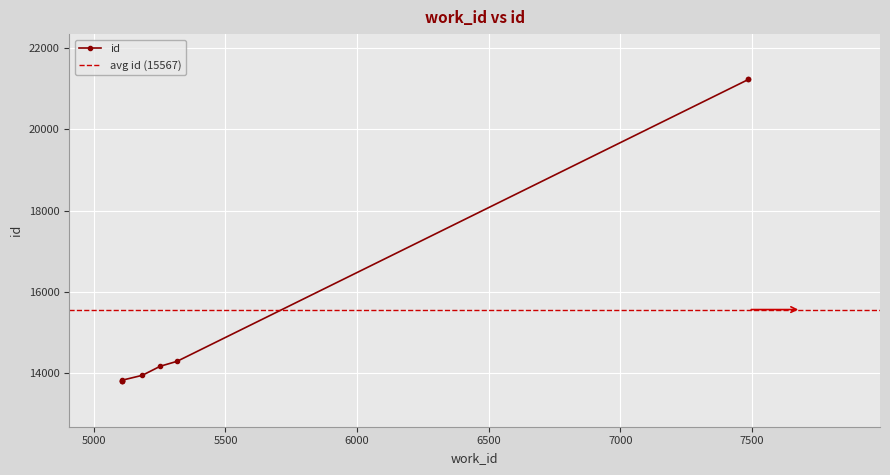

True or false: there are more than 0 points higher than both neighbors.

False